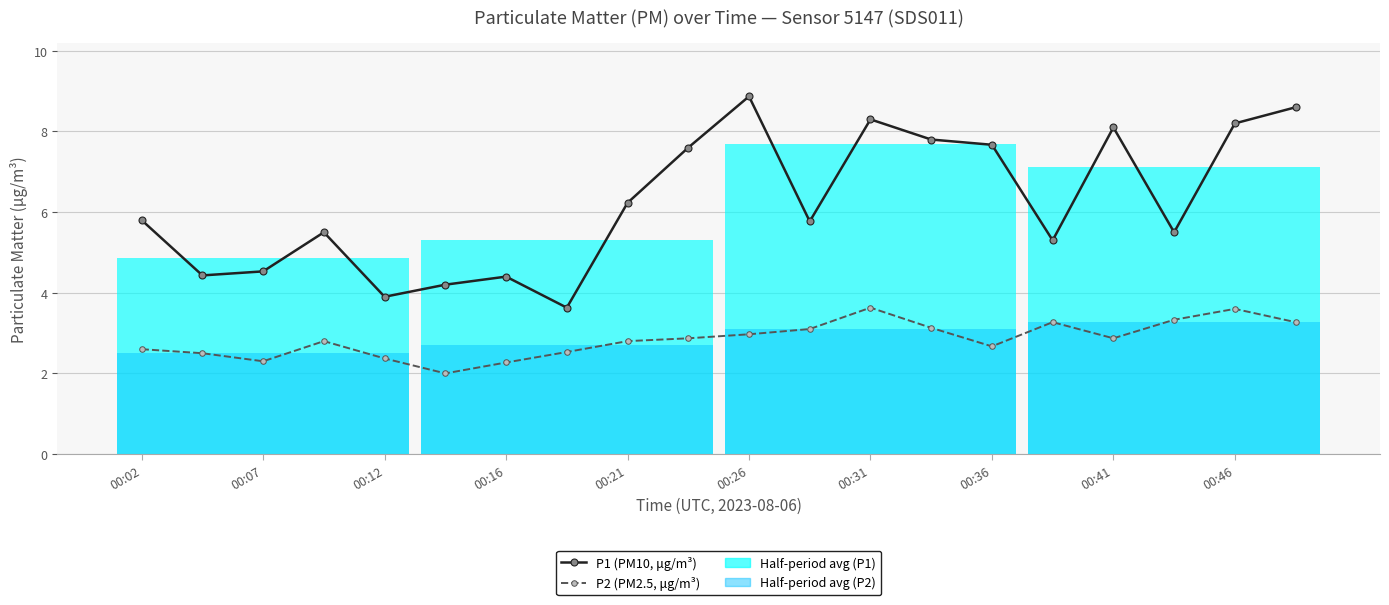

What is the difference between the second highest and second lowest values in the P2 (PM2.5, μg/m³) series?

1.3